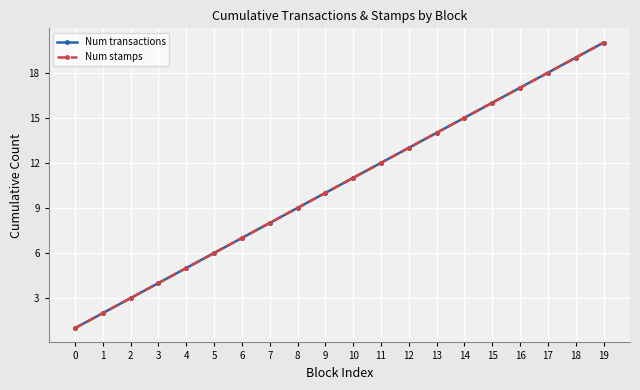

The value of Num transactions at 13 is 14. True or false?

True